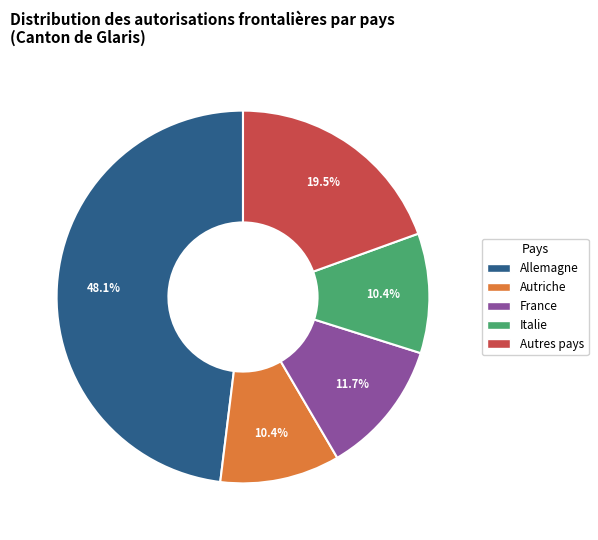

Between Autres pays and Italie, which is larger?

Autres pays